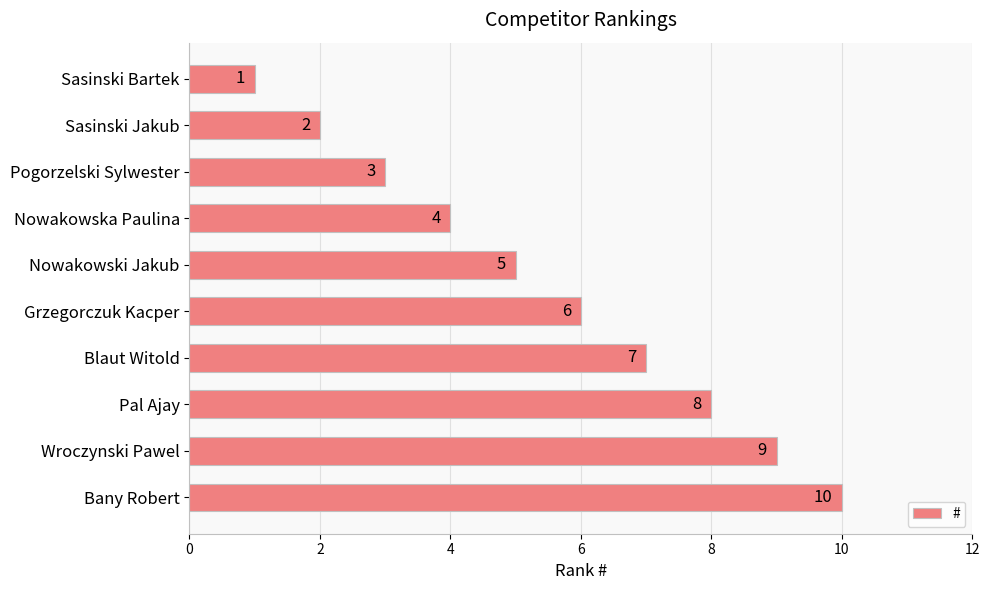

Rank the categories by value from highest to lowest.

Bany Robert, Wroczynski Pawel, Pal Ajay, Blaut Witold, Grzegorczuk Kacper, Nowakowski Jakub, Nowakowska Paulina, Pogorzelski Sylwester, Sasinski Jakub, Sasinski Bartek